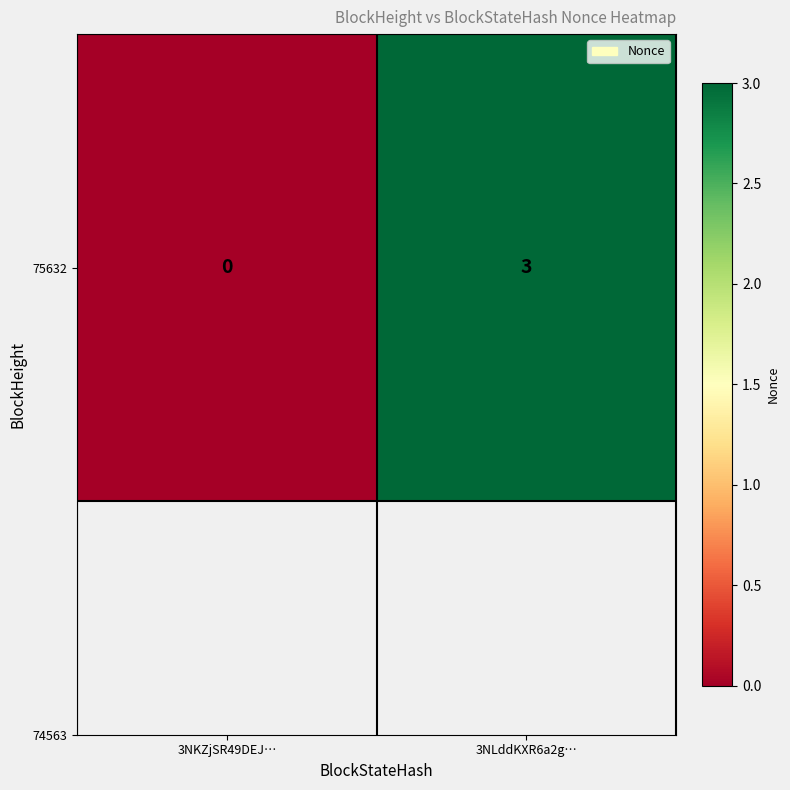

What is the maximum value shown in the chart?

3